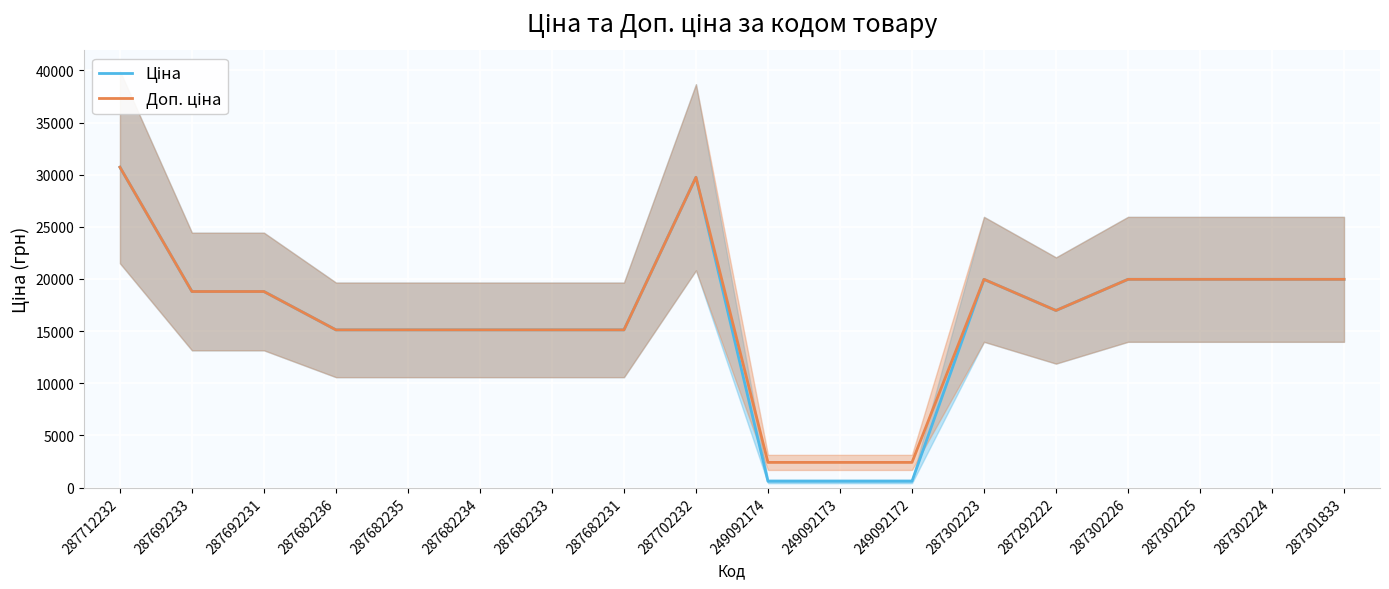

Does the chart display data point markers on the line(s)?

No